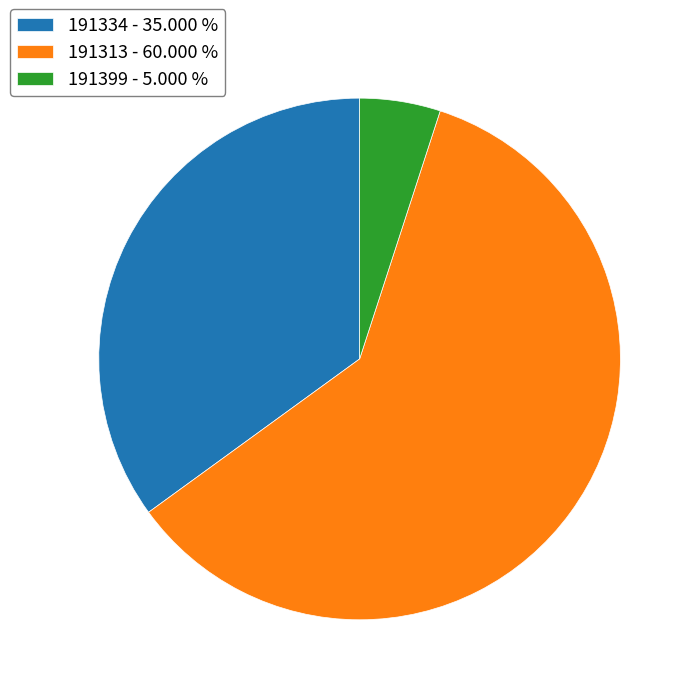

Between 191334 - 35.000 % and 191313 - 60.000 %, which is larger?

191313 - 60.000 %